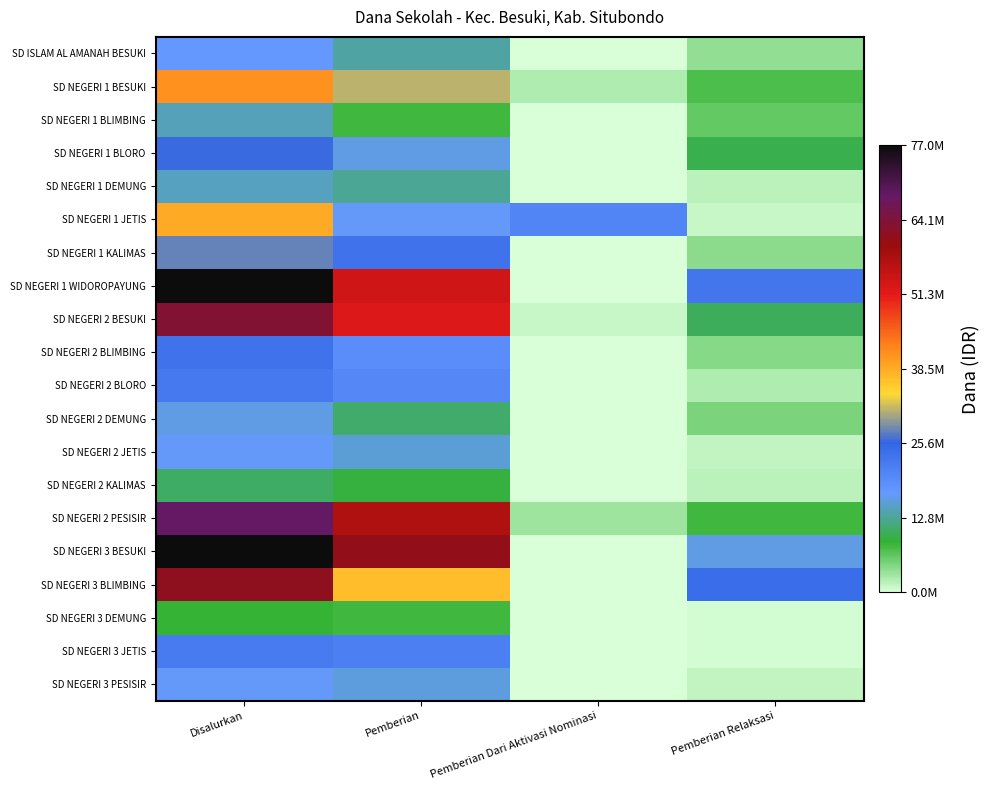

List the series in order of their peak value, lowest first.

SD NEGERI 3 DEMUNG, SD NEGERI 2 KALIMAS, SD NEGERI 1 BLIMBING, SD NEGERI 1 DEMUNG, SD NEGERI 2 DEMUNG, SD NEGERI 2 JETIS, SD NEGERI 3 PESISIR, SD ISLAM AL AMANAH BESUKI, SD NEGERI 3 JETIS, SD NEGERI 2 BLORO, SD NEGERI 2 BLIMBING, SD NEGERI 1 BLORO, SD NEGERI 1 KALIMAS, SD NEGERI 1 JETIS, SD NEGERI 1 BESUKI, SD NEGERI 3 BLIMBING, SD NEGERI 2 BESUKI, SD NEGERI 2 PESISIR, SD NEGERI 1 WIDOROPAYUNG, SD NEGERI 3 BESUKI